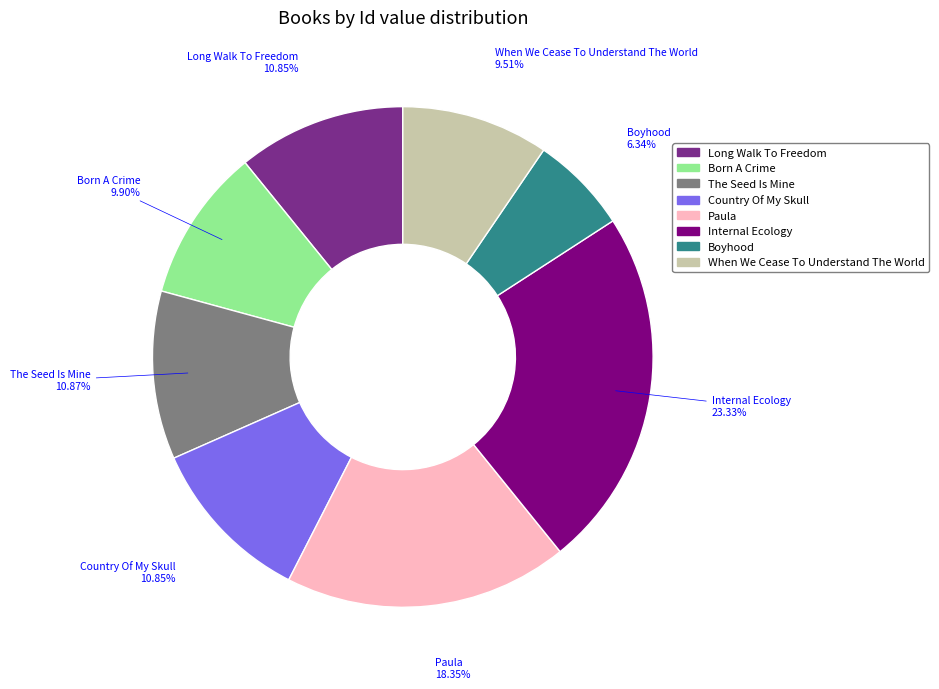

Count the number of slices in the pie.

8